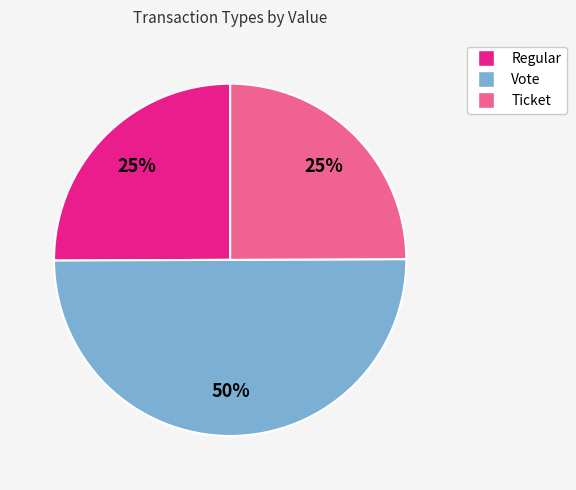

How many slices are in this pie chart?

3